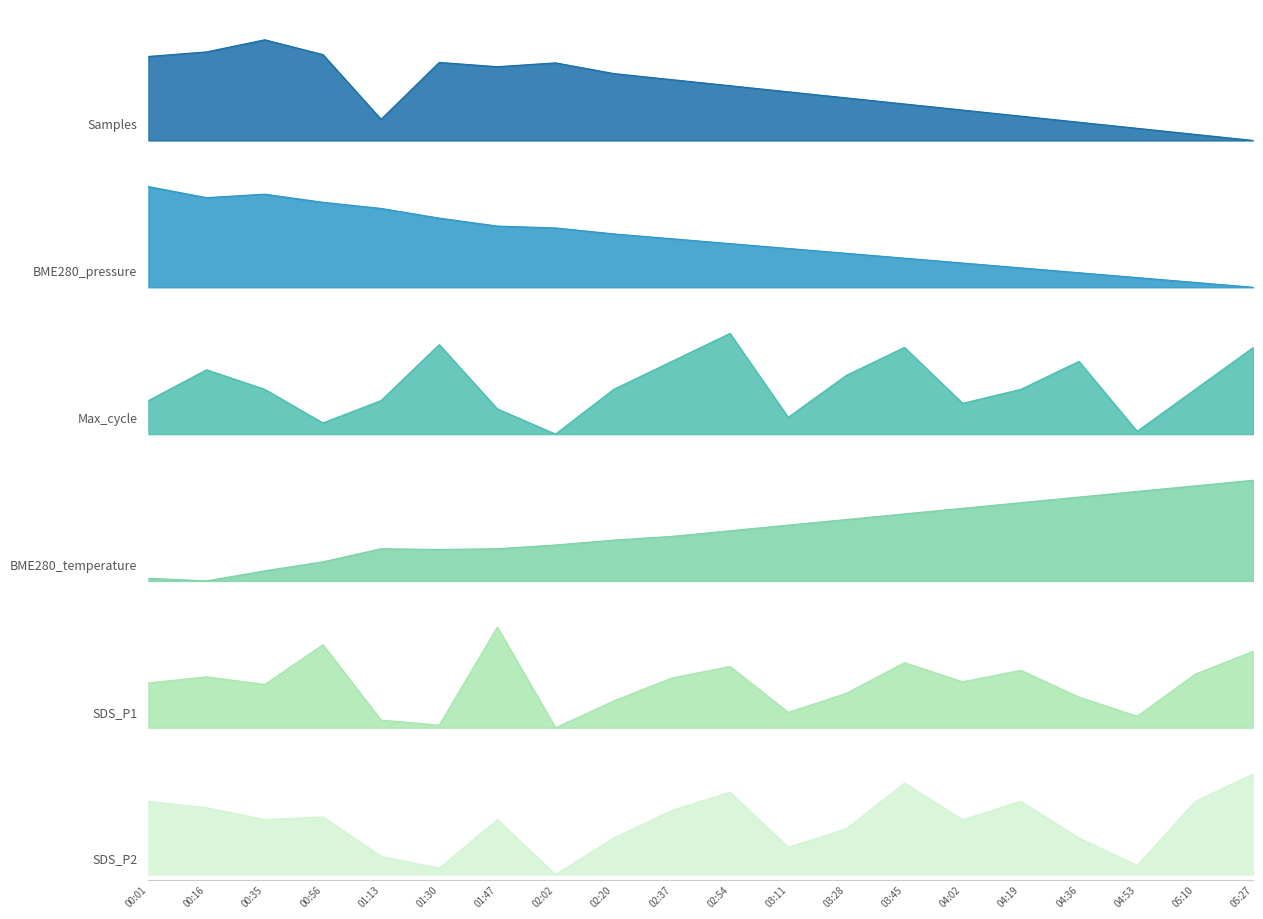

Rank the series by their maximum value, from highest to lowest.

SDS_P1, SDS_P2, BME280_temperature, Max_cycle, BME280_pressure, Samples